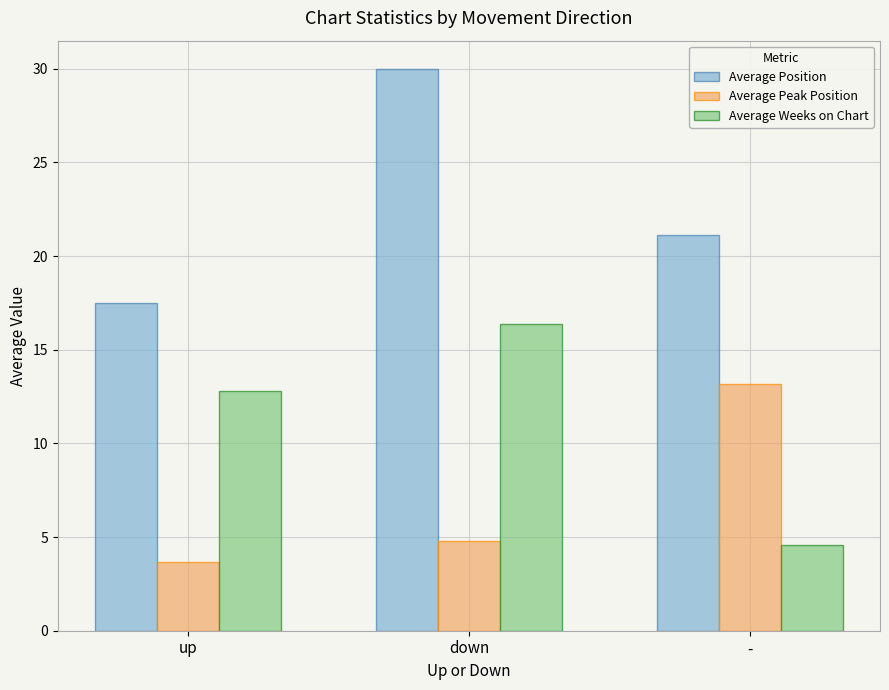

What is the value of the Average Weeks on Chart bar at the 1st from the left?

12.8